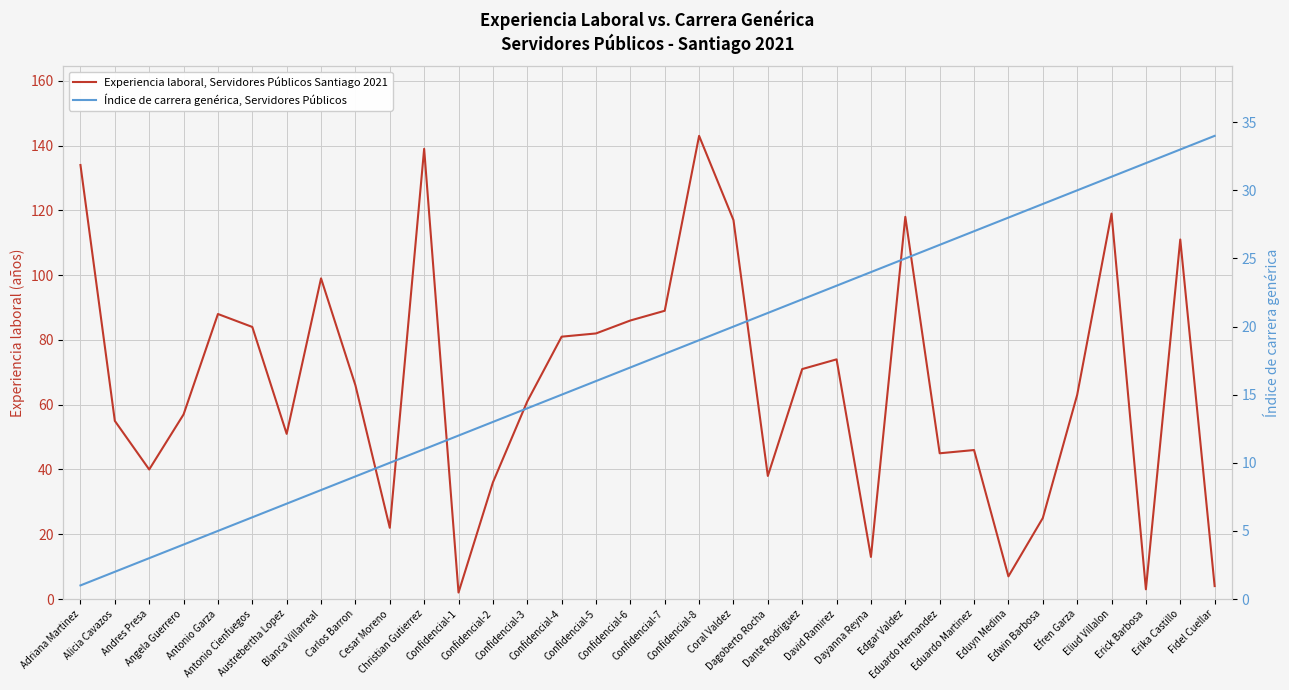

What position from the left is David Ramirez?

23